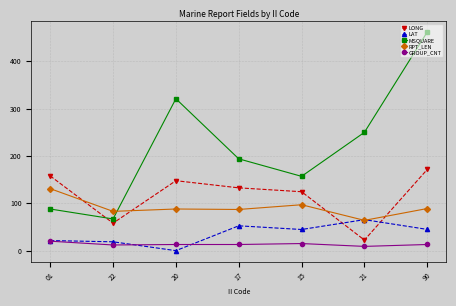

What is the label of the 6th point from the left?

21